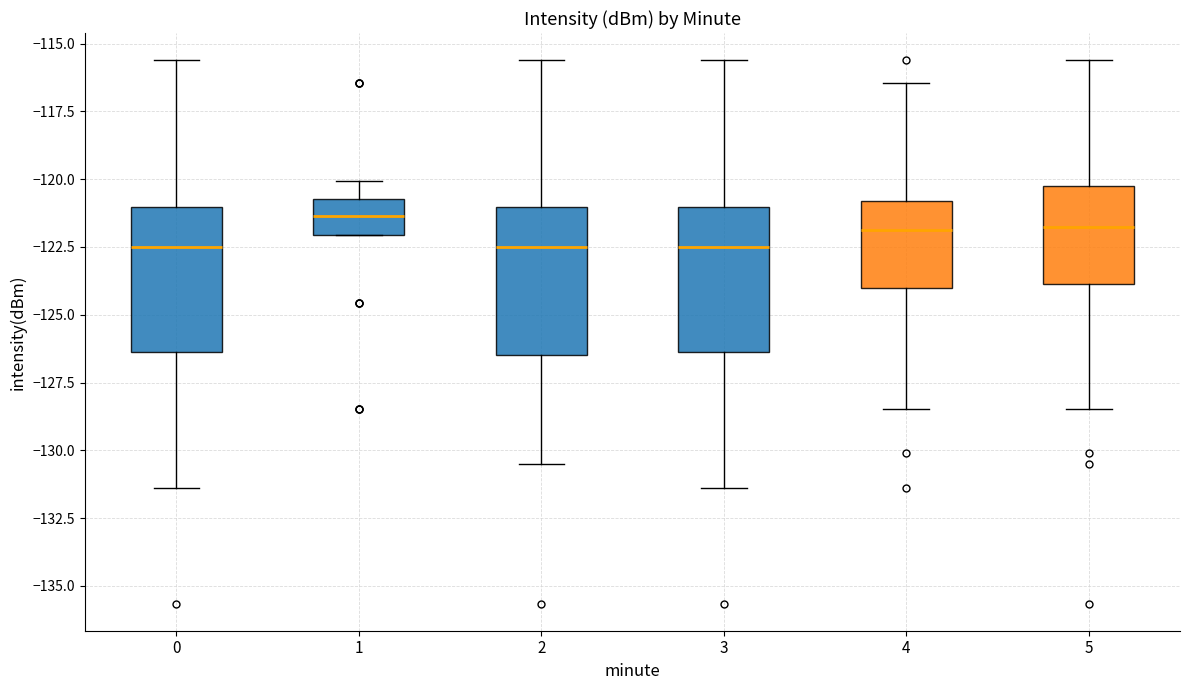

Where is the lower edge of the box at x = 4 on the y-axis? The values are not printed on the chart, so give them approximately, as read against the axis.

-124.0